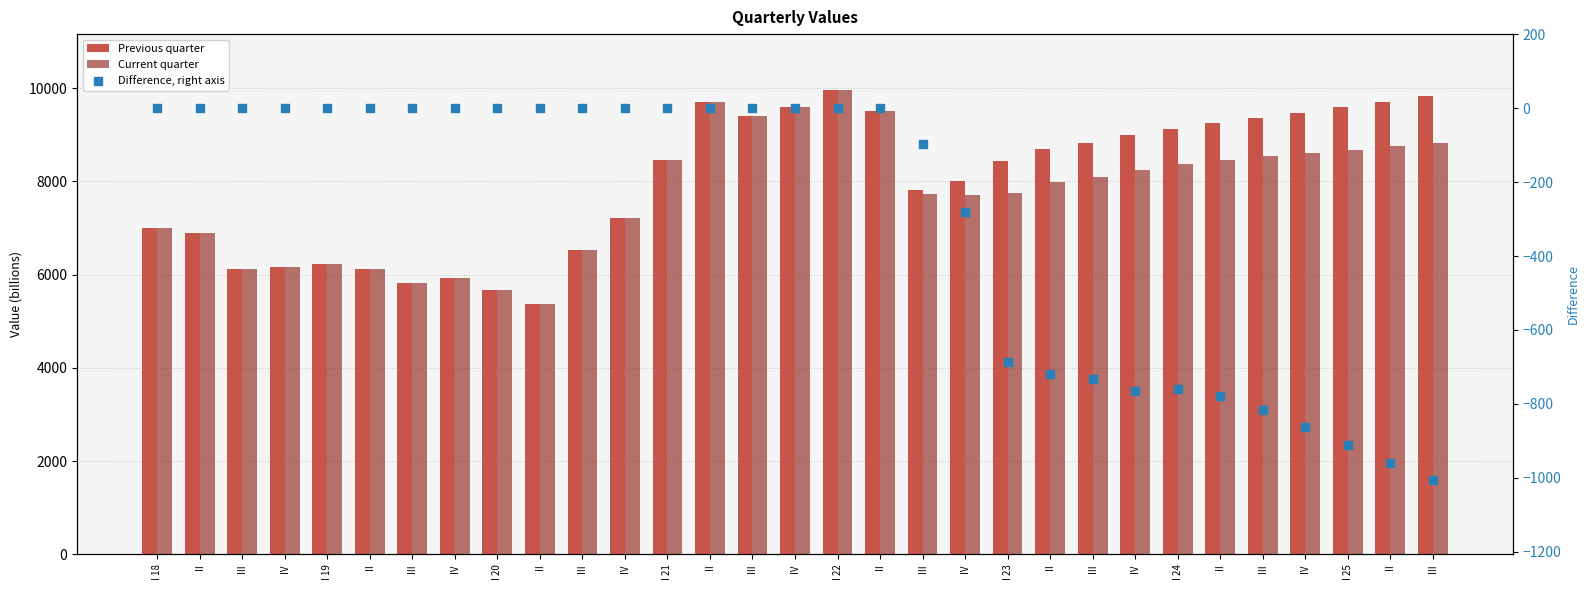

Which series contains the highest Y value?

Previous quarter